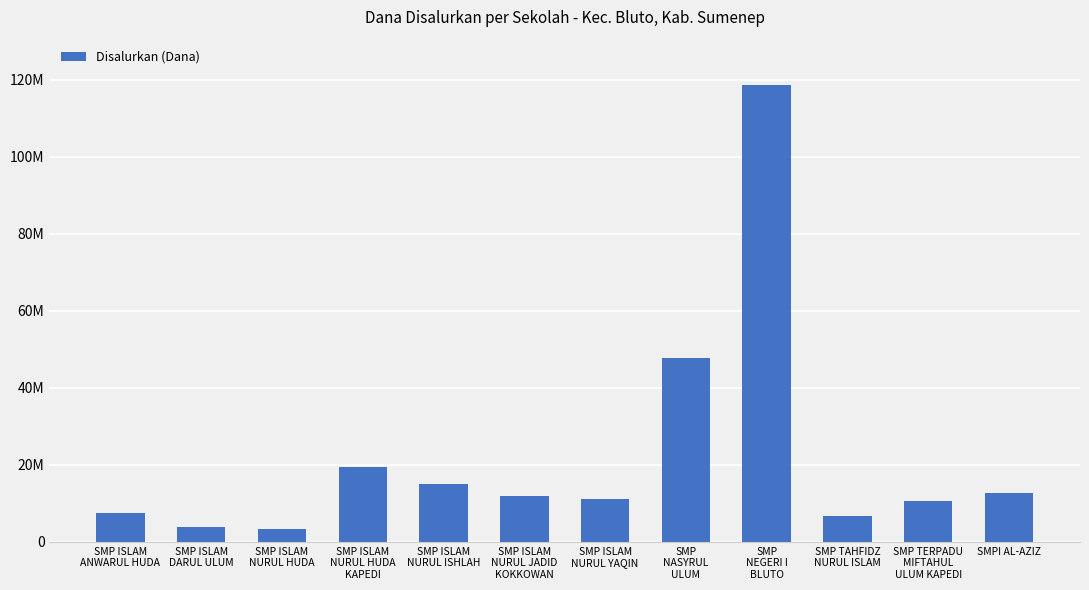

The chart shows a value of 6750000 at SMP TAHFIDZ
NURUL ISLAM. True or false?

True